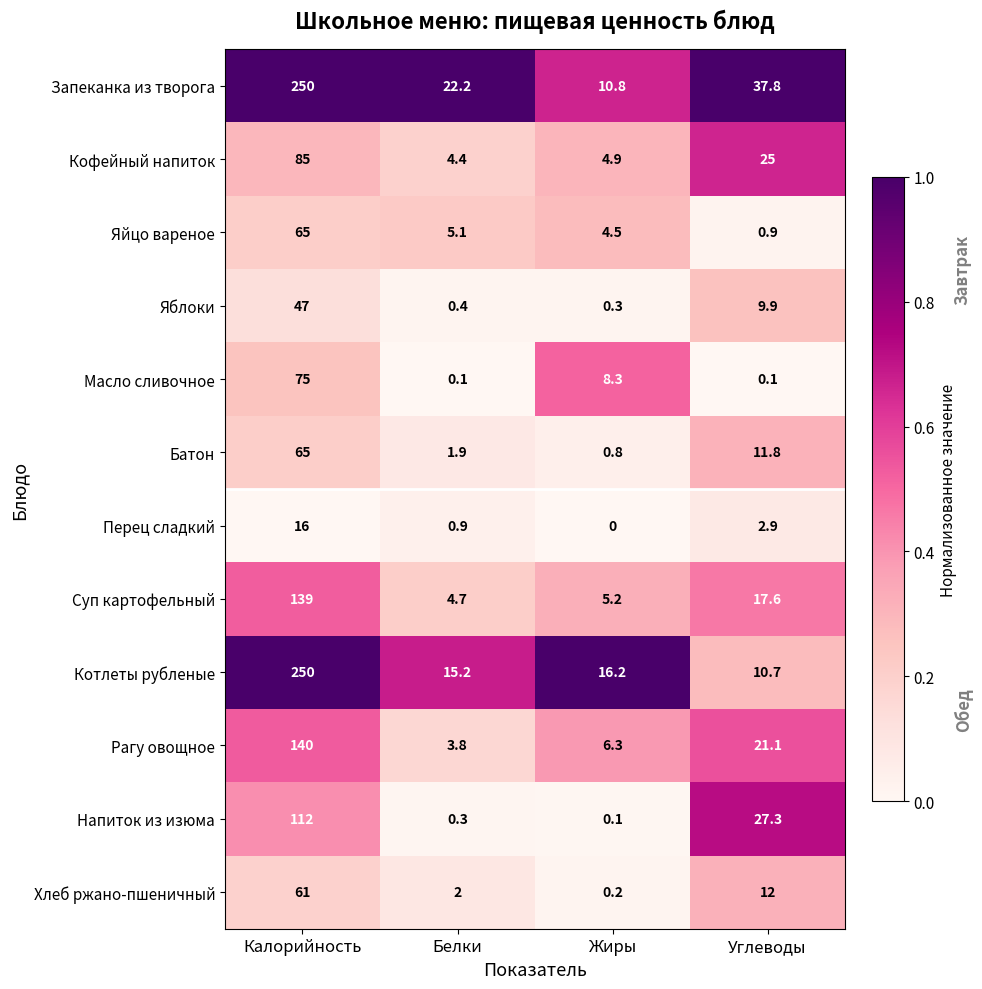

Which series changed the most between Жиры and Углеводы?

Напиток из изюма